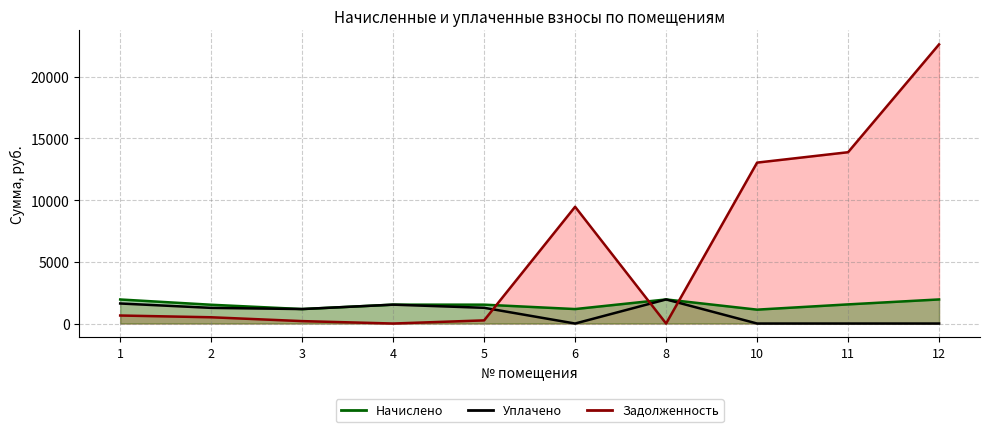

Rank the series by their maximum value, from lowest to highest.

Начислено, Уплачено, Задолженность